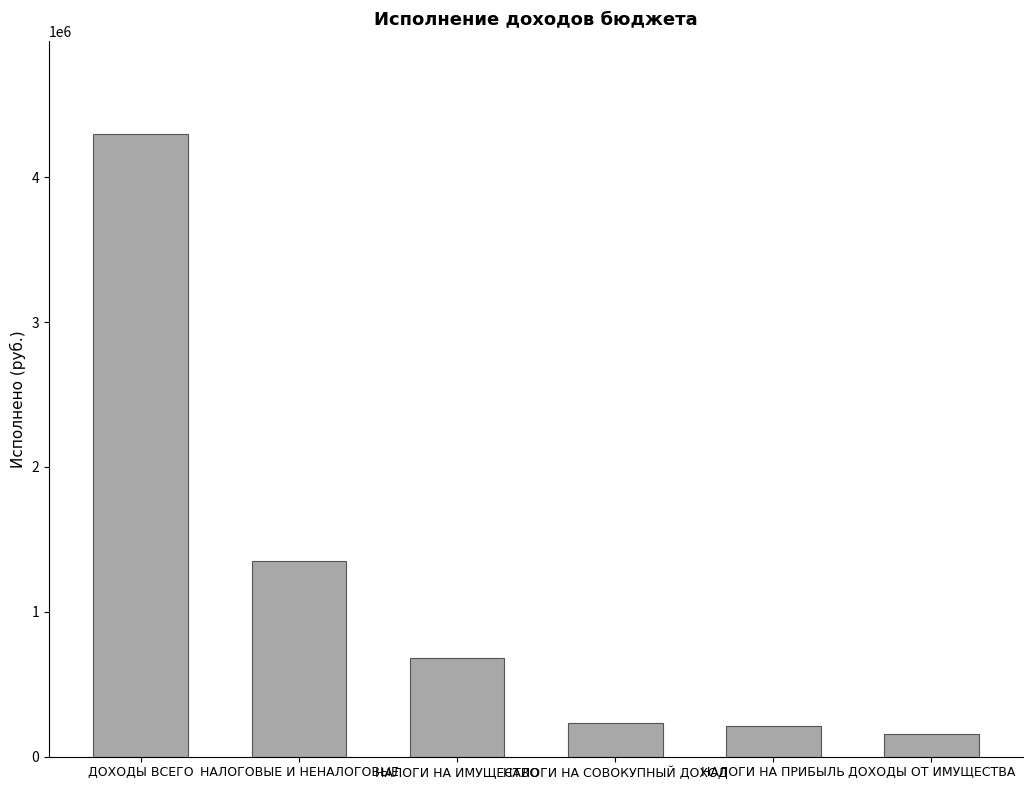

Reading right to left, list all the values displayed in this chart.

154047.3	210303.9	230583.5	684873.2	1351937.3	4297385.8